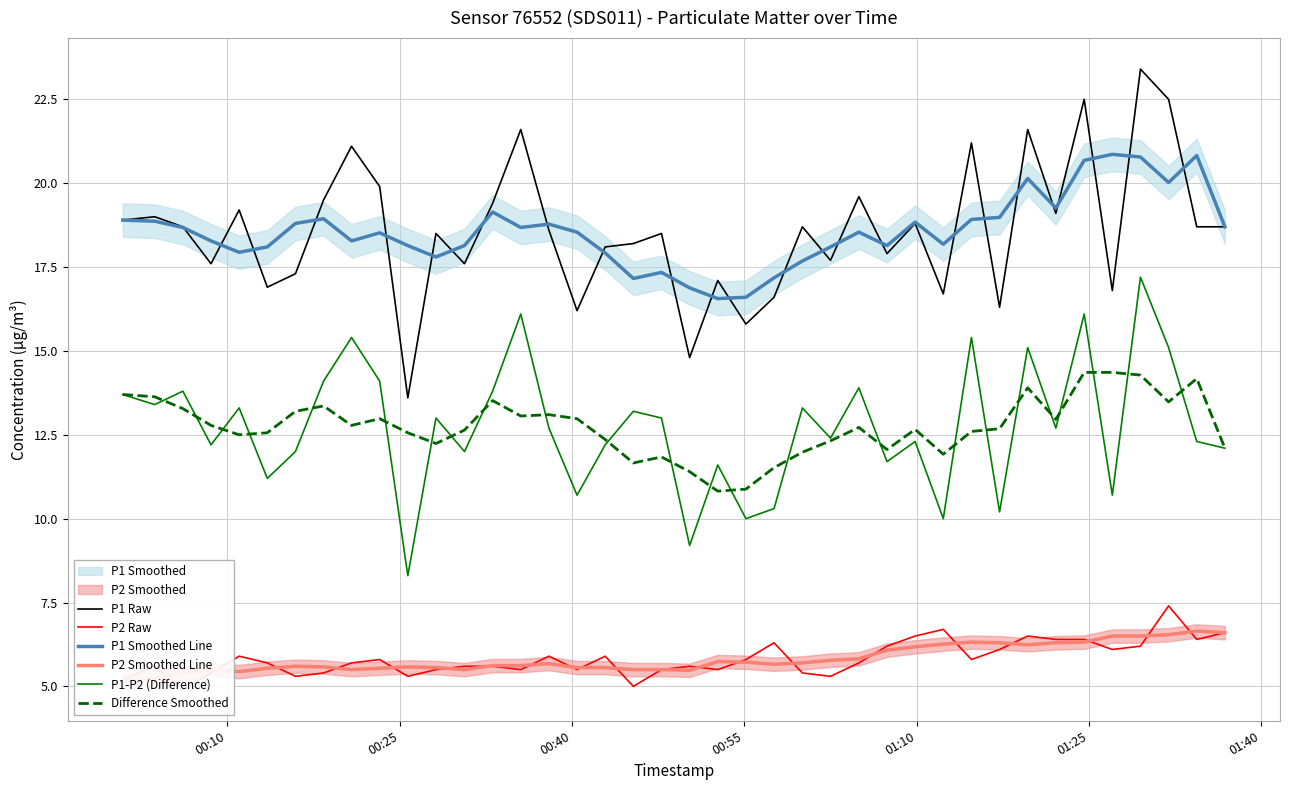

True or false: P2 Smoothed Line and P1 Smoothed Line cross at least once.

False